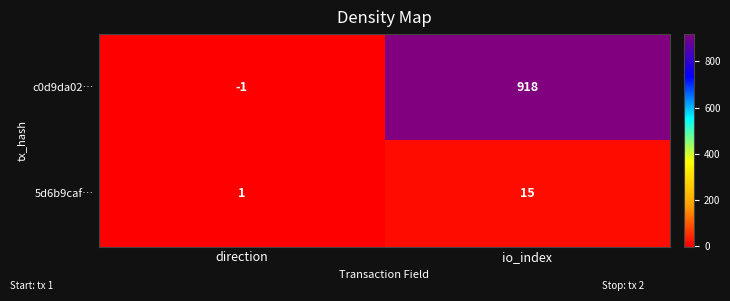

What is the spread (max minus min) of values at direction?

2